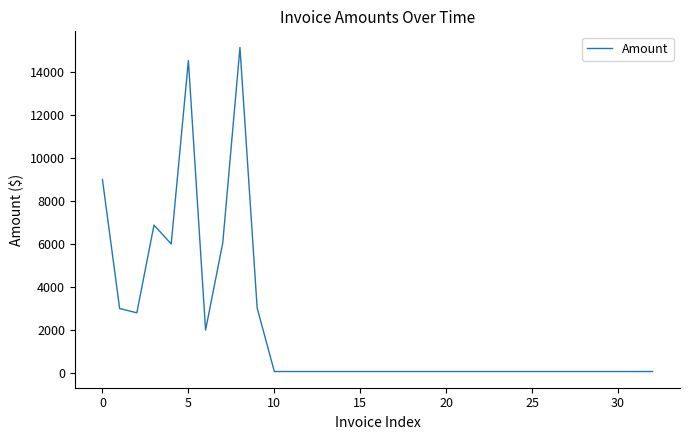

What is the value of the 23rd point from the left?

70.0